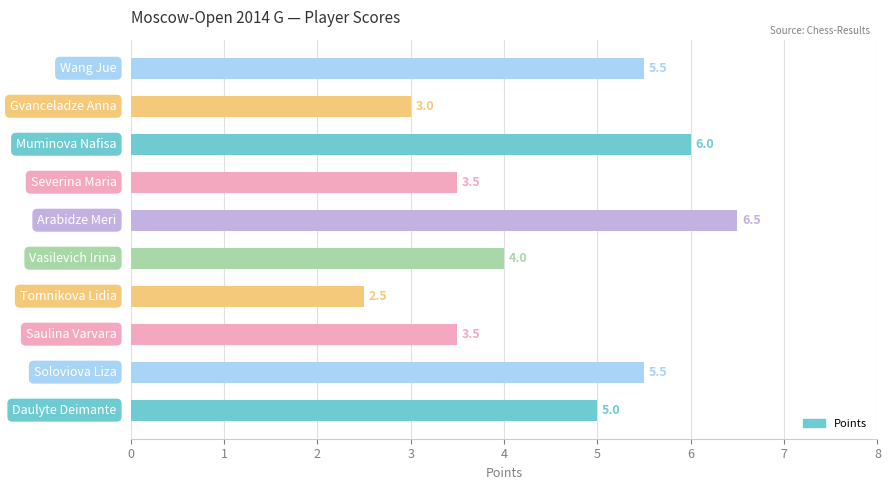

What is the maximum value shown in the chart?

6.5